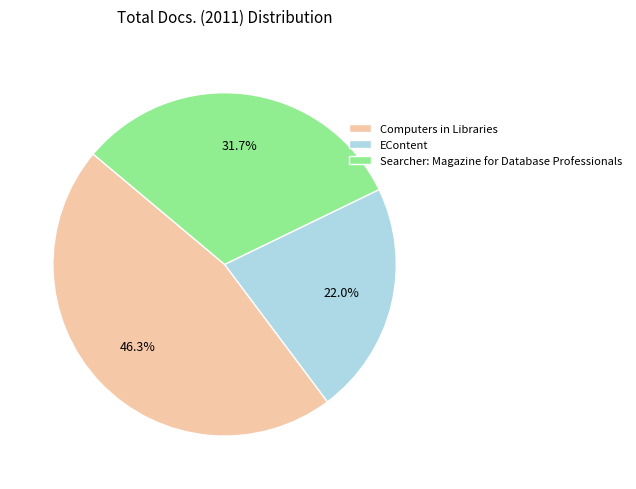

To the nearest percent, what is the average slice percentage?

33%